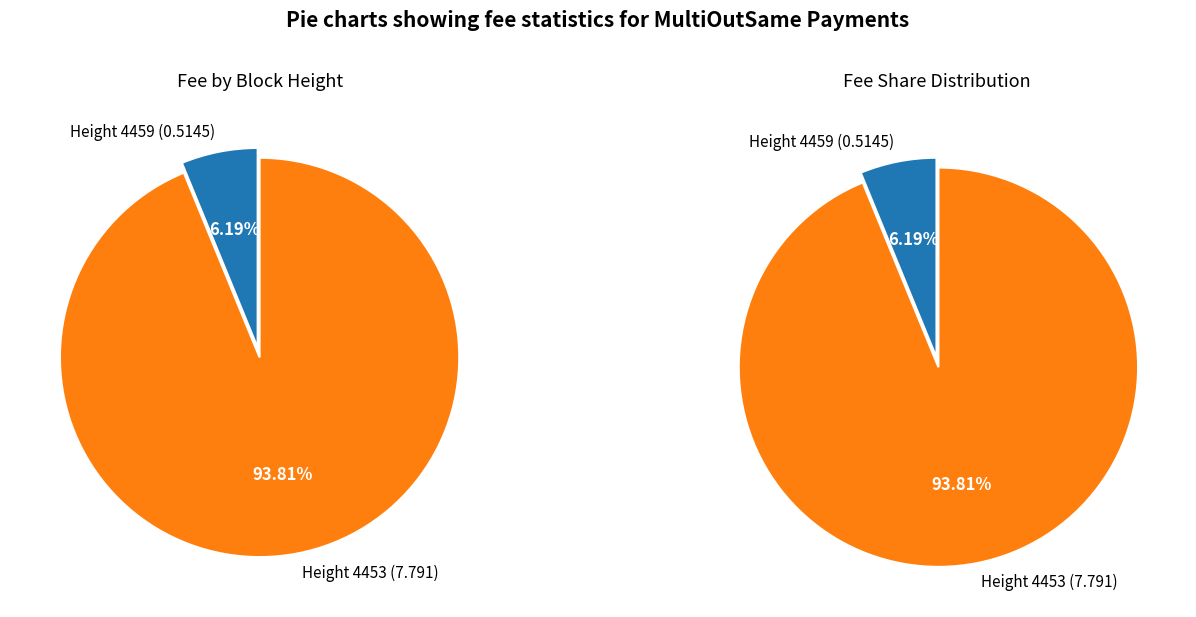

What is the majority slice?

4453